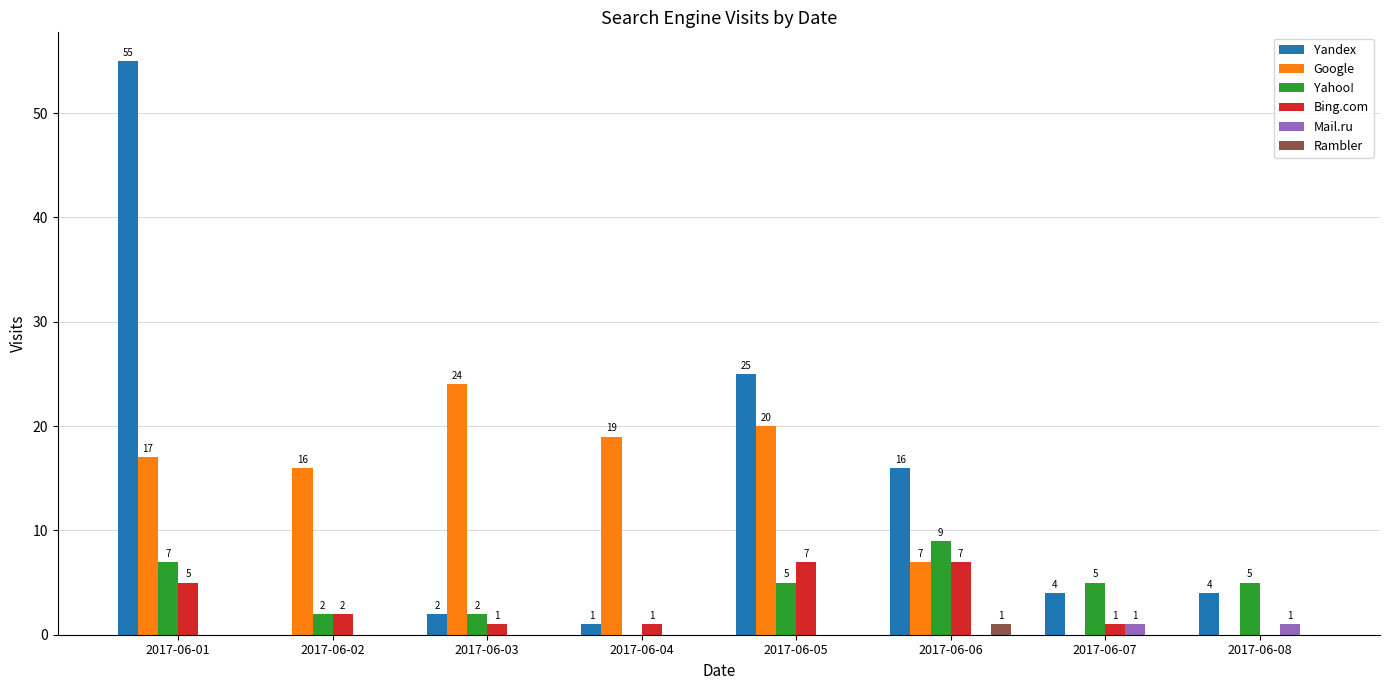

What is the maximum value for Mail.ru?

1